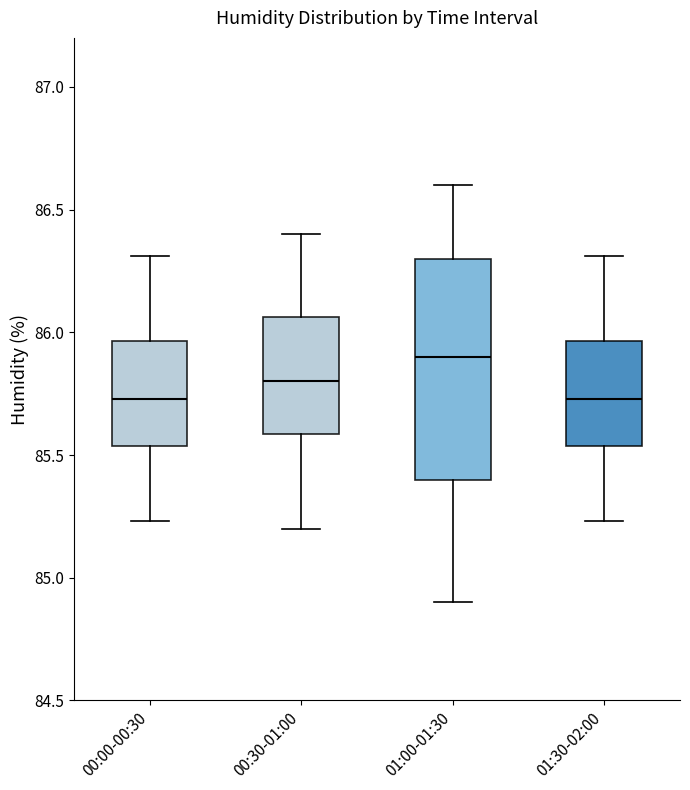

Which box has the highest median line?

01:00-01:30